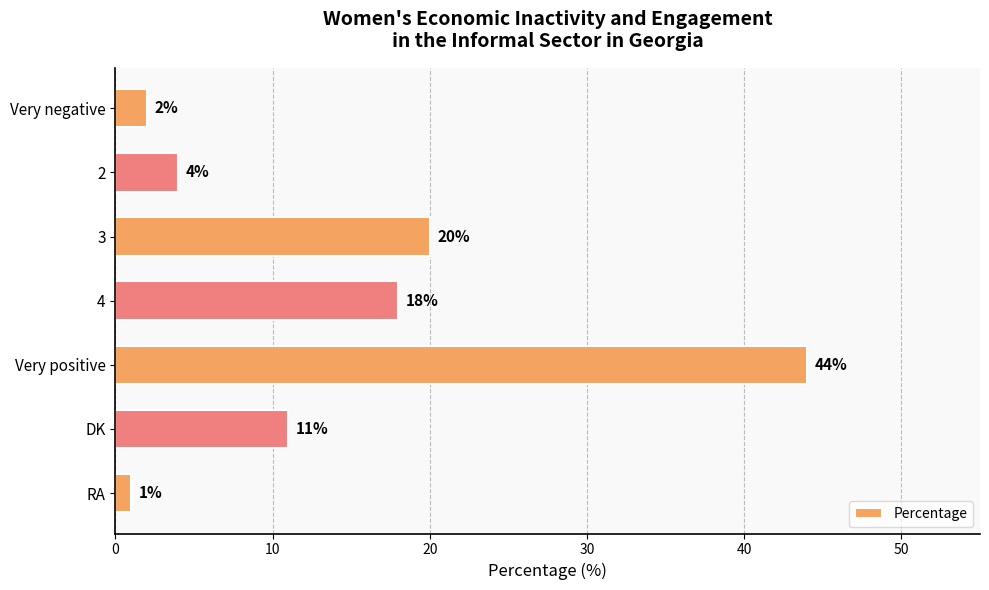

List the labels in order of value, largest first.

Very positive, 3, 4, DK, 2, Very negative, RA